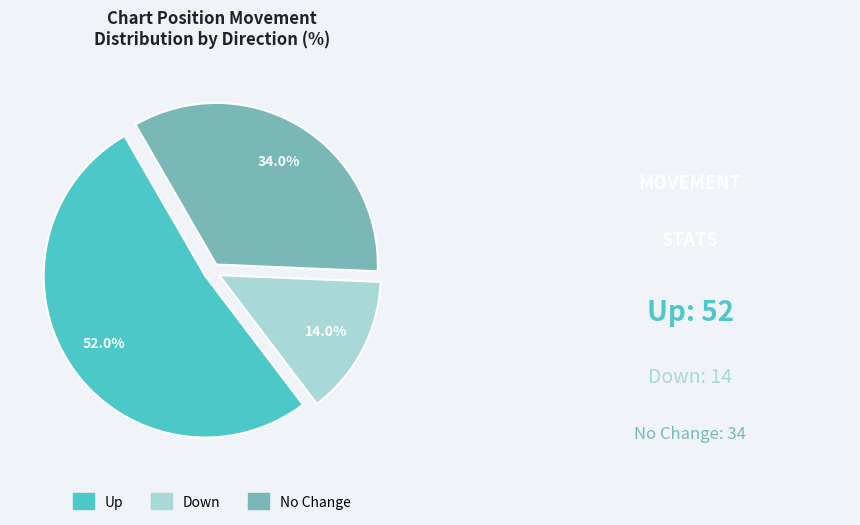

Does any single category account for the majority?

Yes